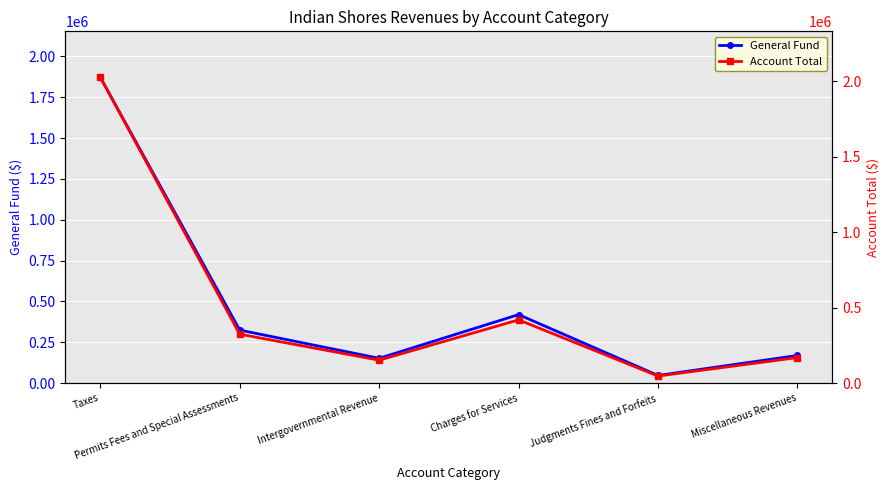

The Account Total series shows 90161 at Permits Fees and Special Assessments. True or false?

False